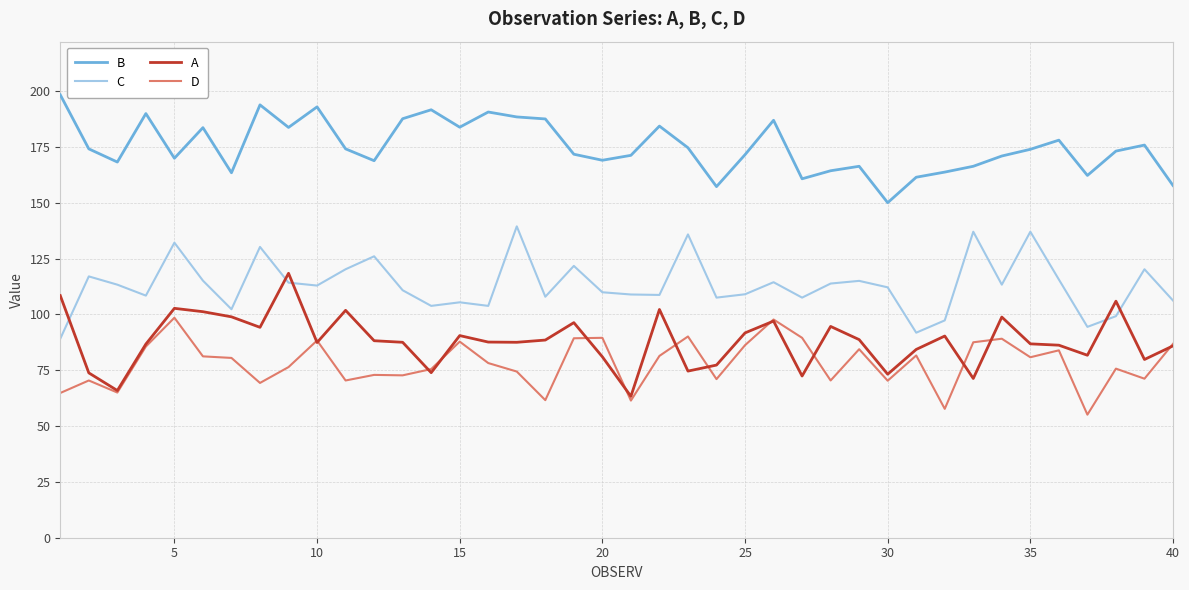

What is the greatest value displayed?

198.3